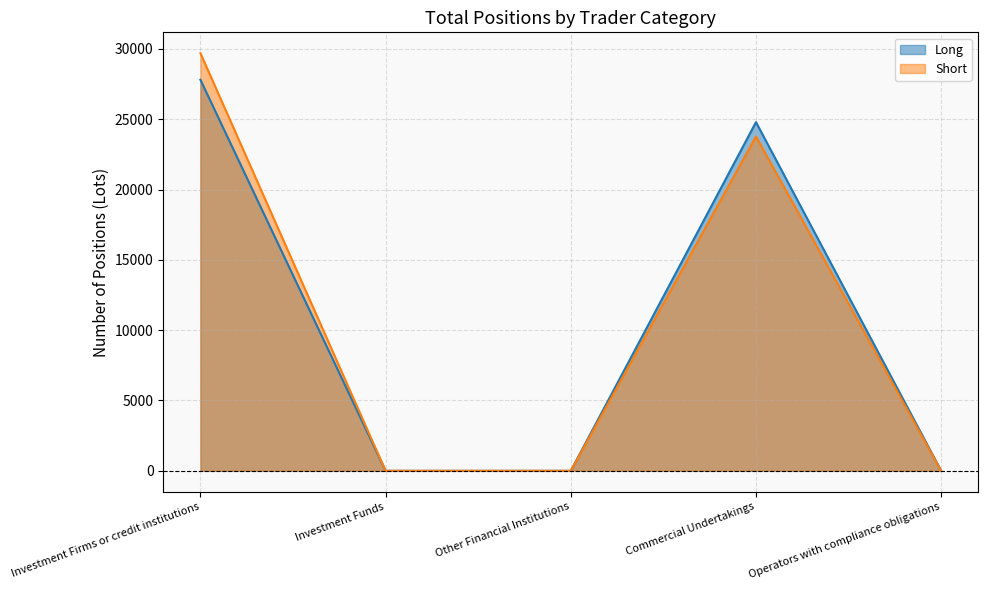

True or false: Short and Long cross at least once.

False